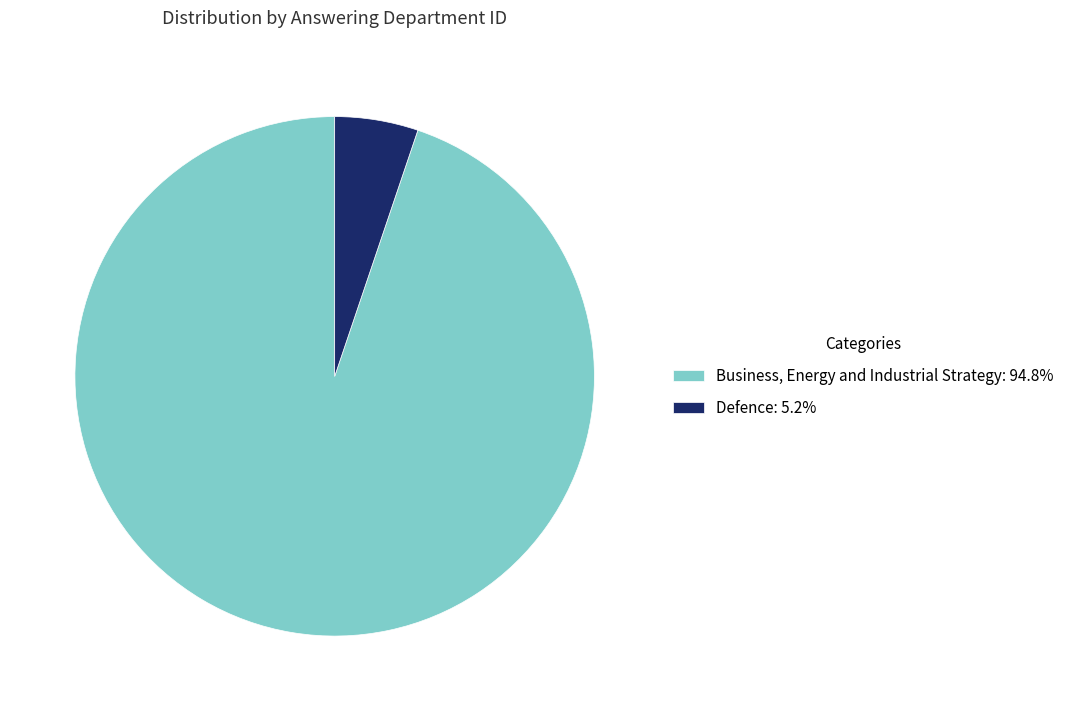

Which category has the biggest portion of the pie?

Business, Energy and Industrial Strategy